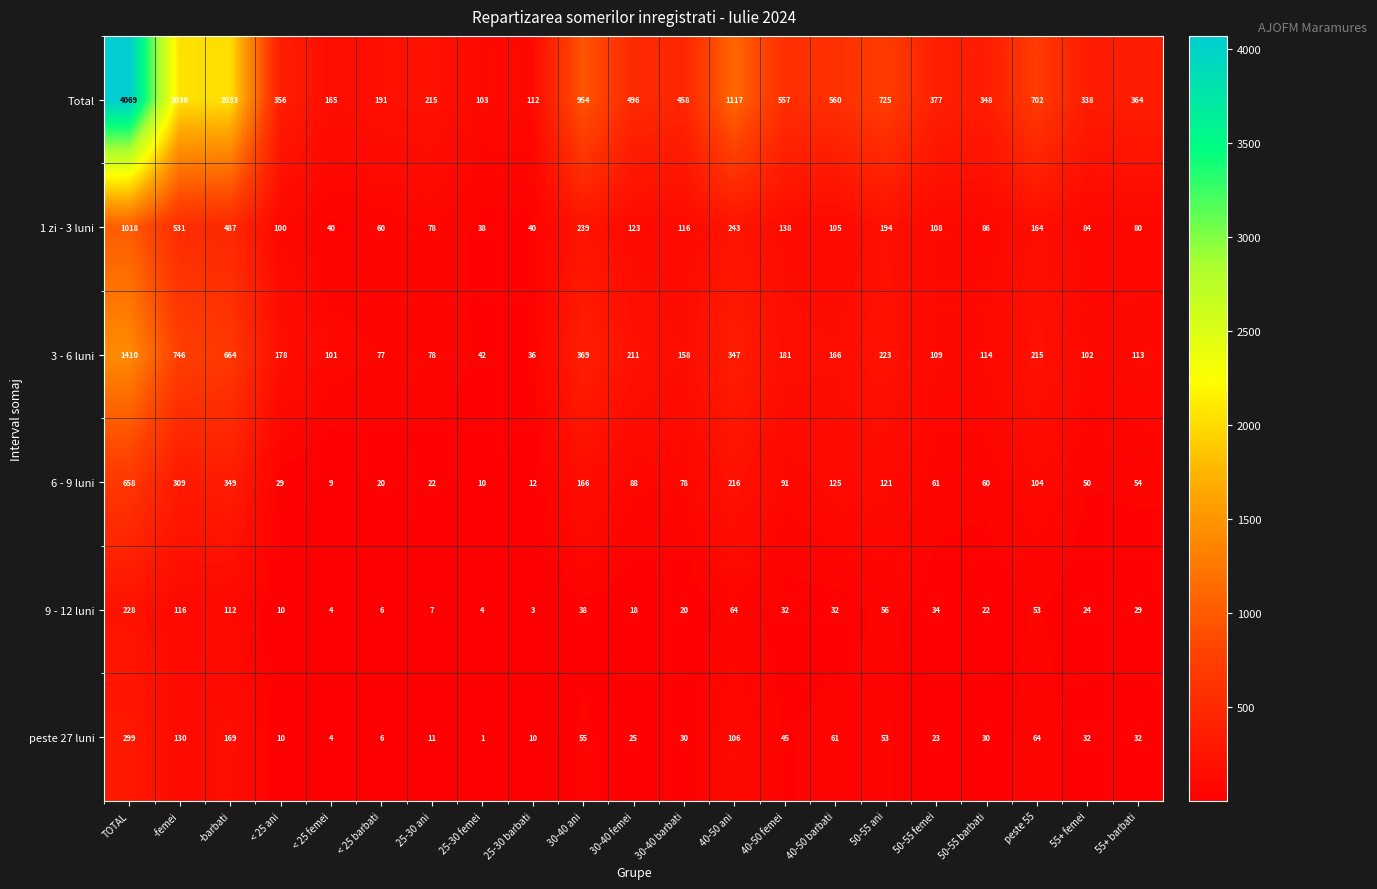

At which label is 6 - 9 luni closest to 333?

-barbati